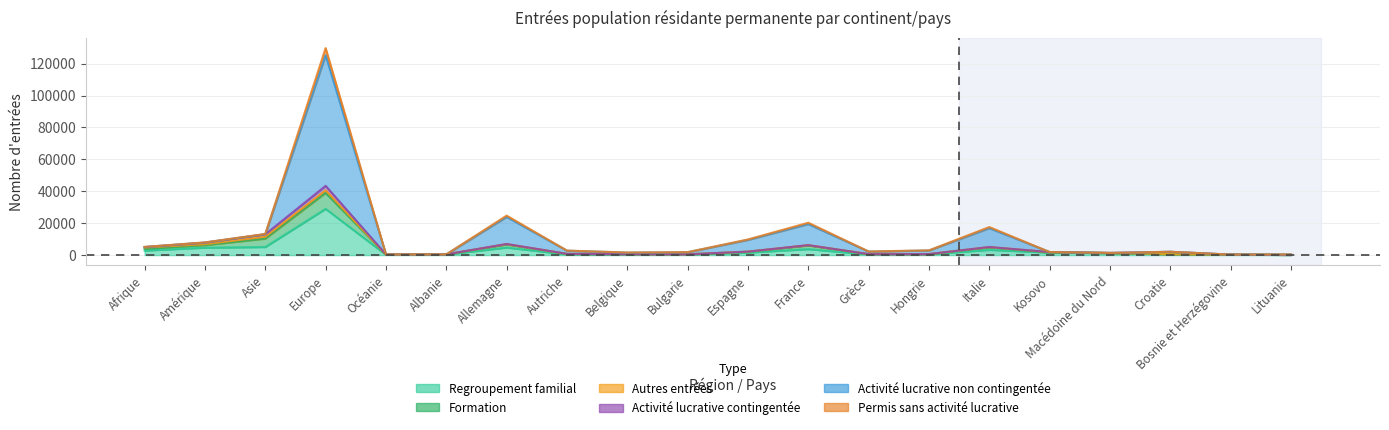

What is the label of the 12th point from the left?

France